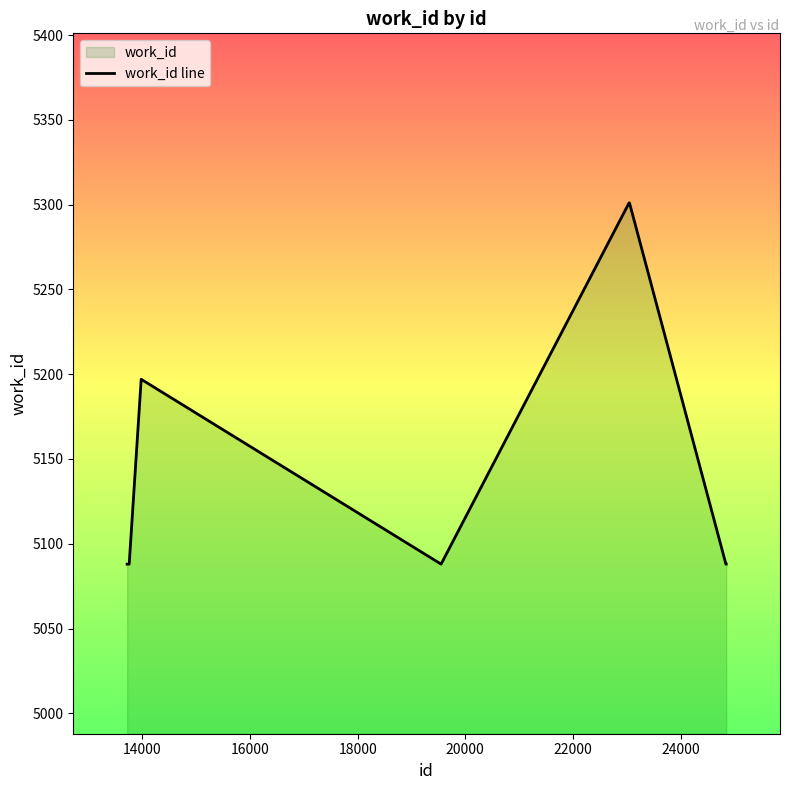

What is the greatest value displayed?

5301